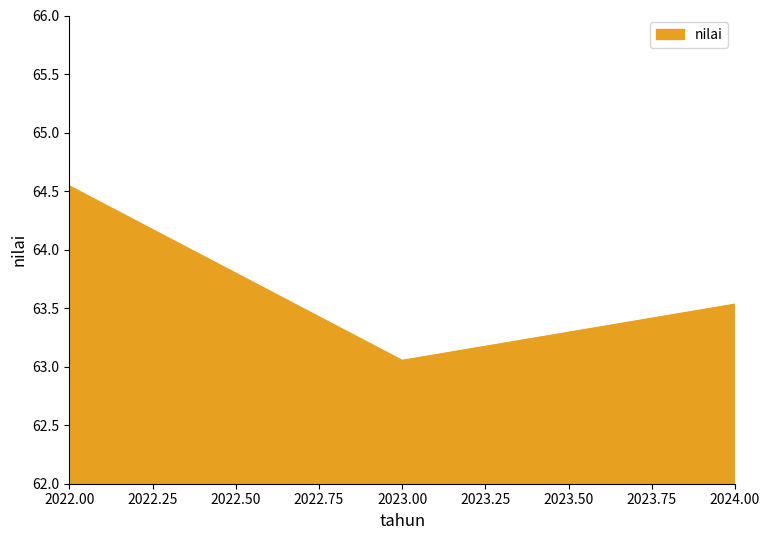

What is the approximate value at 2024.00?

63.5